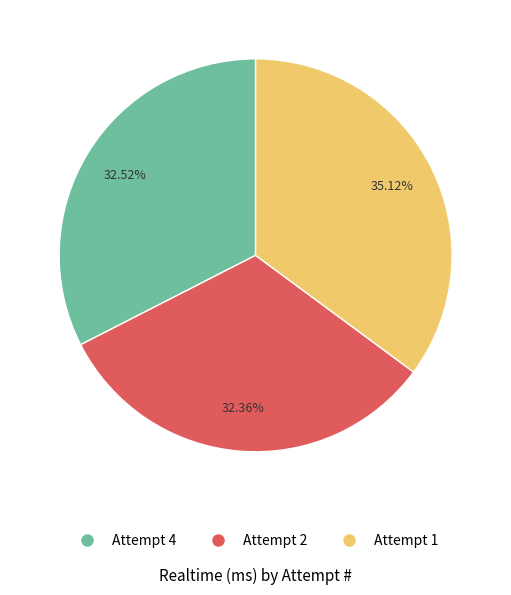

Count the number of slices in the pie.

3